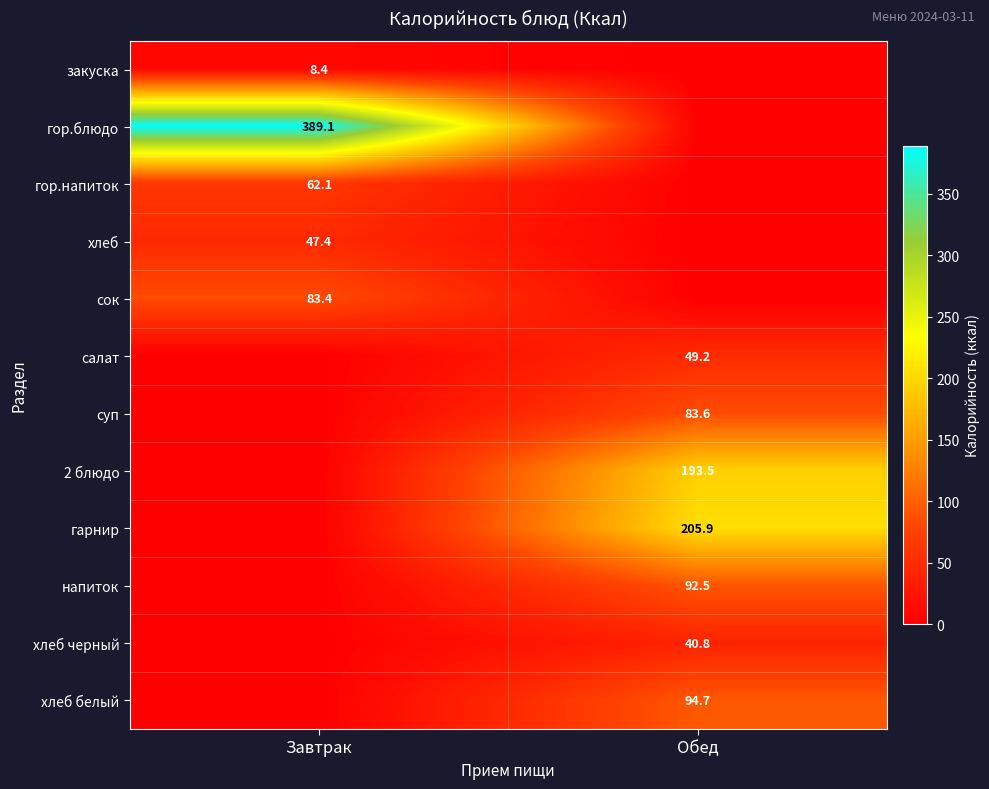

The value of напиток at Обед is 92.5. True or false?

True